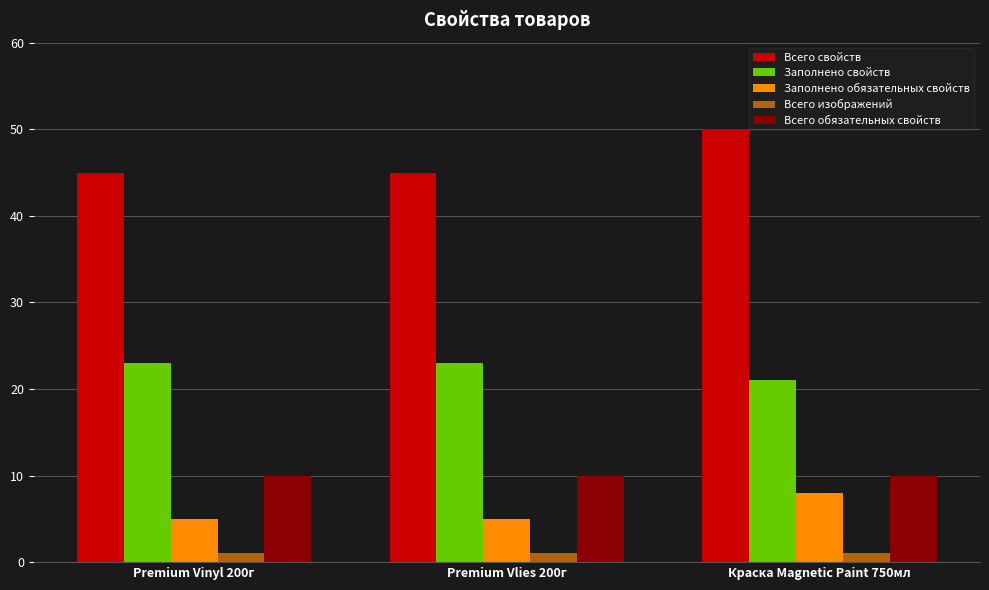

What is the label of the 2nd bar from the left?

Premium Vlies 200г